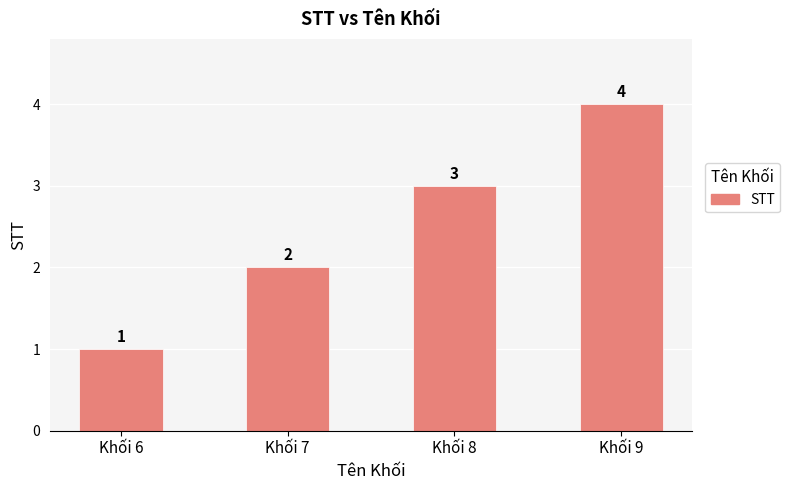

What is the sum of all values?

10